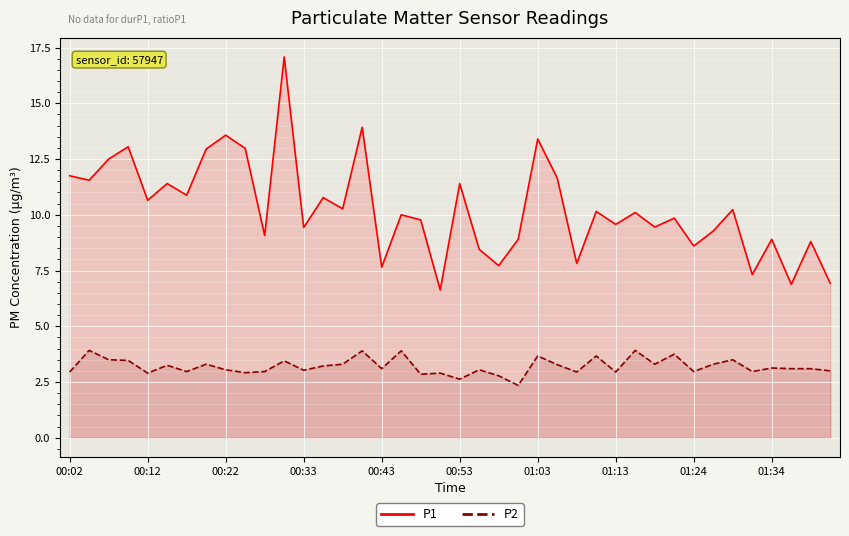

What position from the right is 00:02?

40